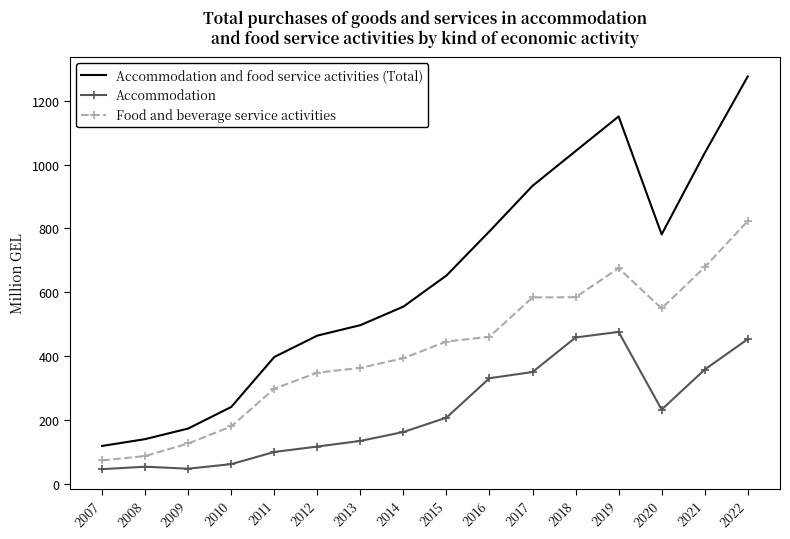

What is the maximum value for Accommodation and food service activities (Total)?

1276.2